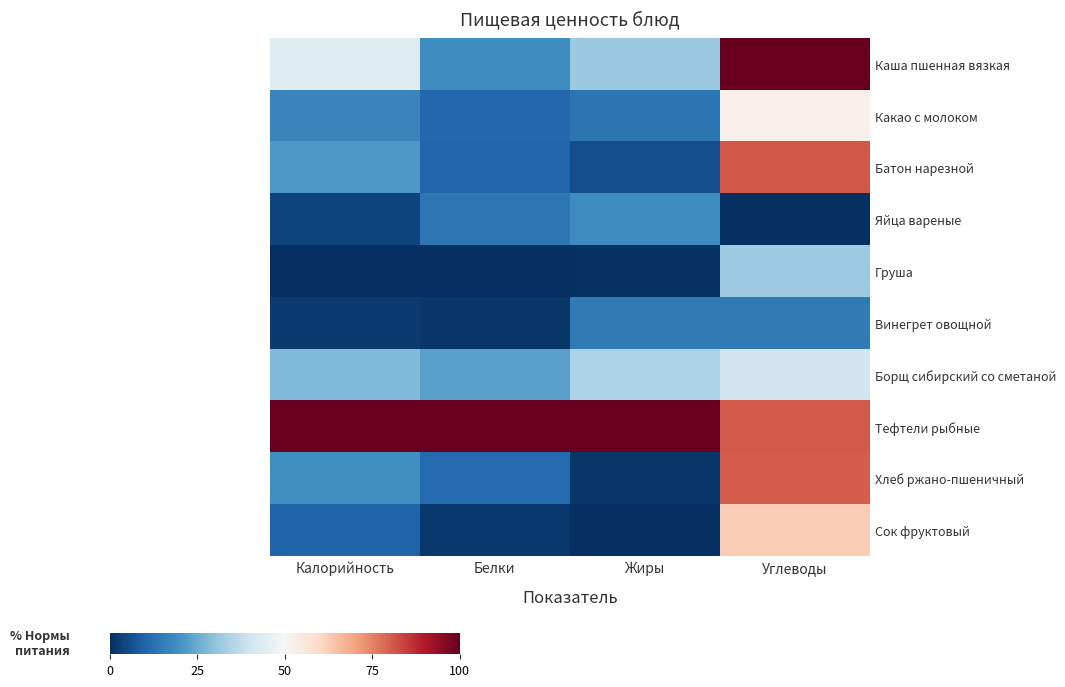

Which series changed the most between Белки and Углеводы?

Каша пшенная вязкая